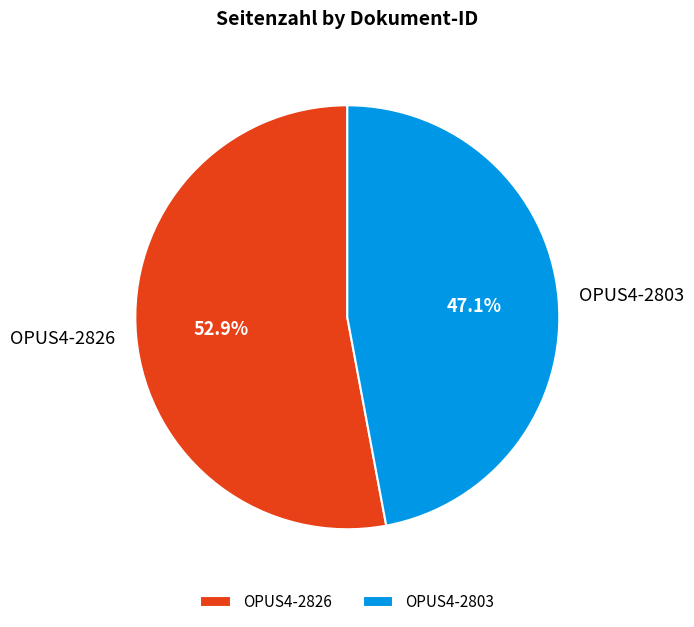

How many slices are in this pie chart?

2